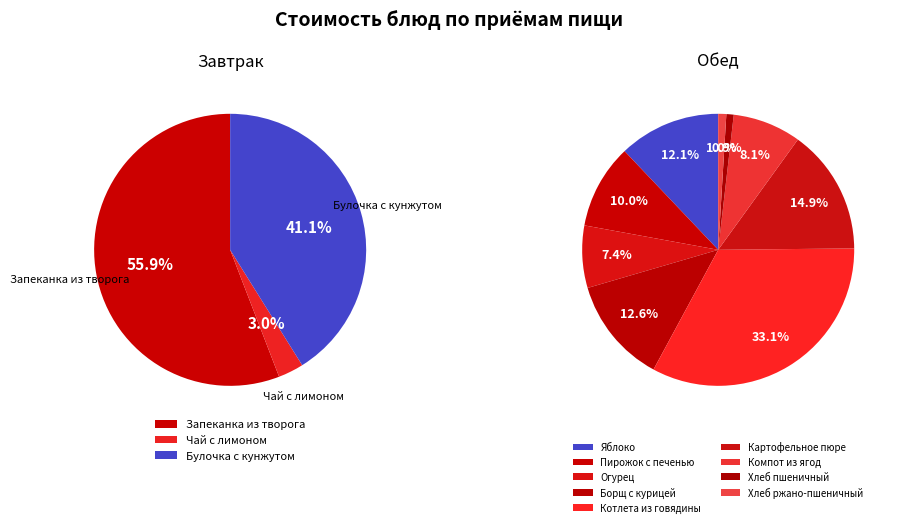

What is the change in value from Картофельное пюре to Хлеб пшеничный?

-16.2